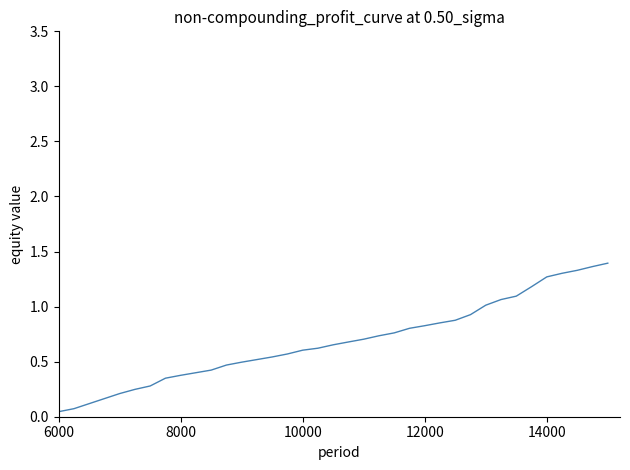

Does the chart display data point markers on the line(s)?

No